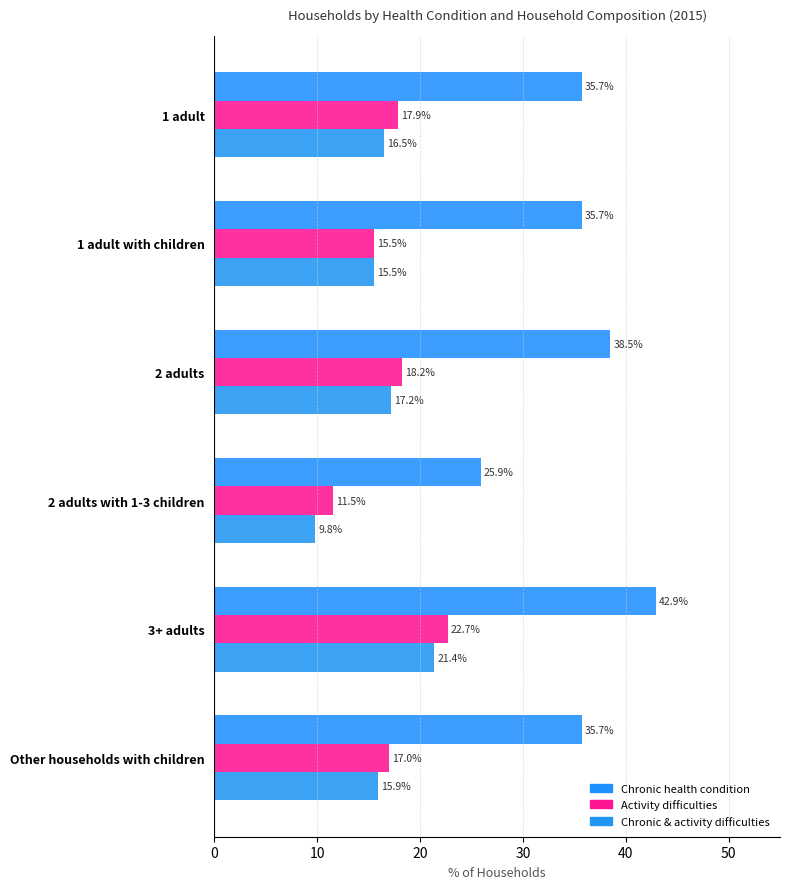

How many values in the Chronic health condition series exceed 35?

5